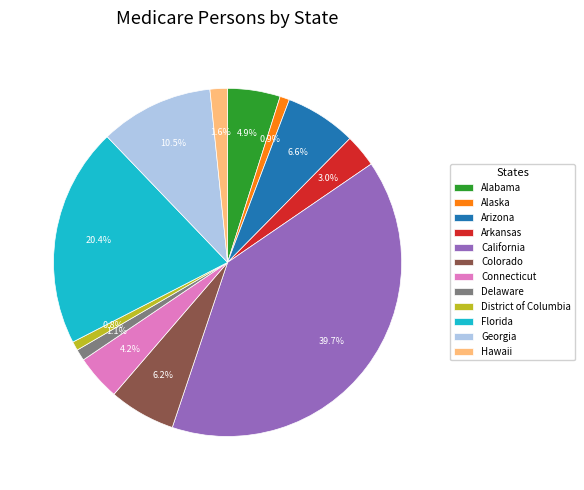

True or false: Alaska accounts for 12% of the total.

False